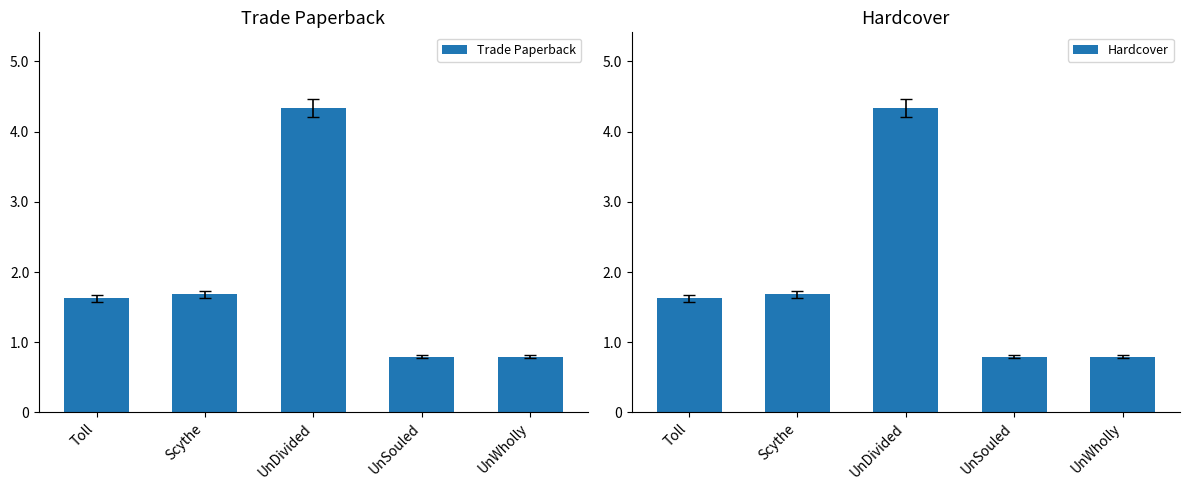

What is the label of the 5th bar from the right?

Toll